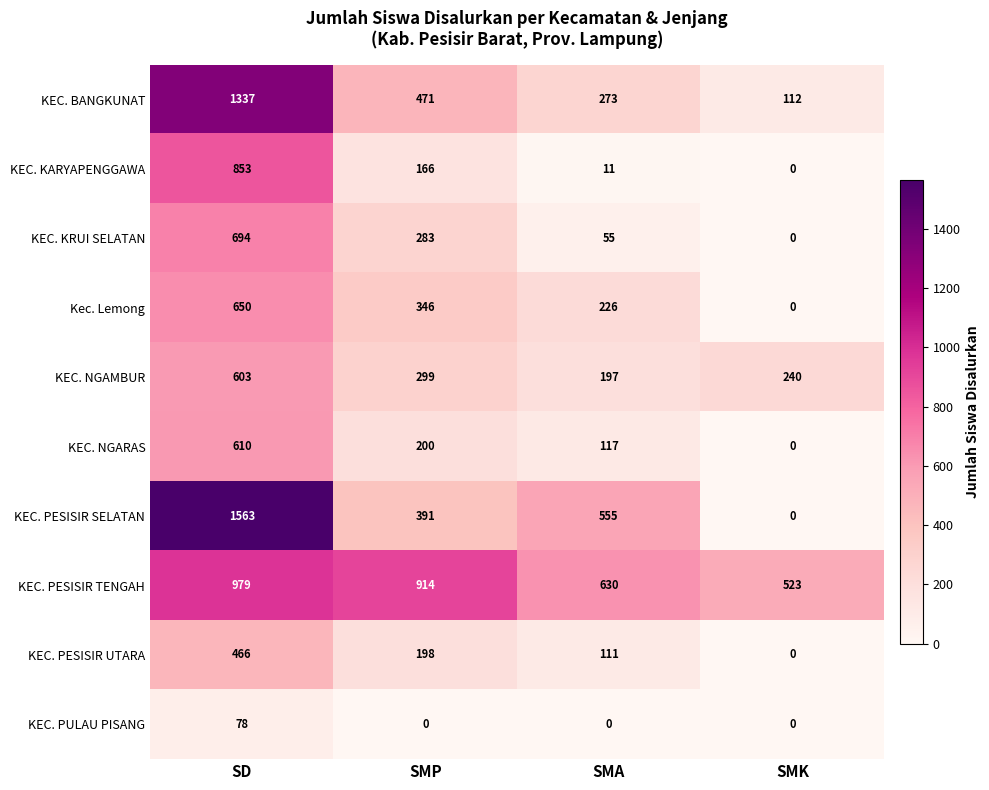

What is the average value of the Kec. Lemong series?

306